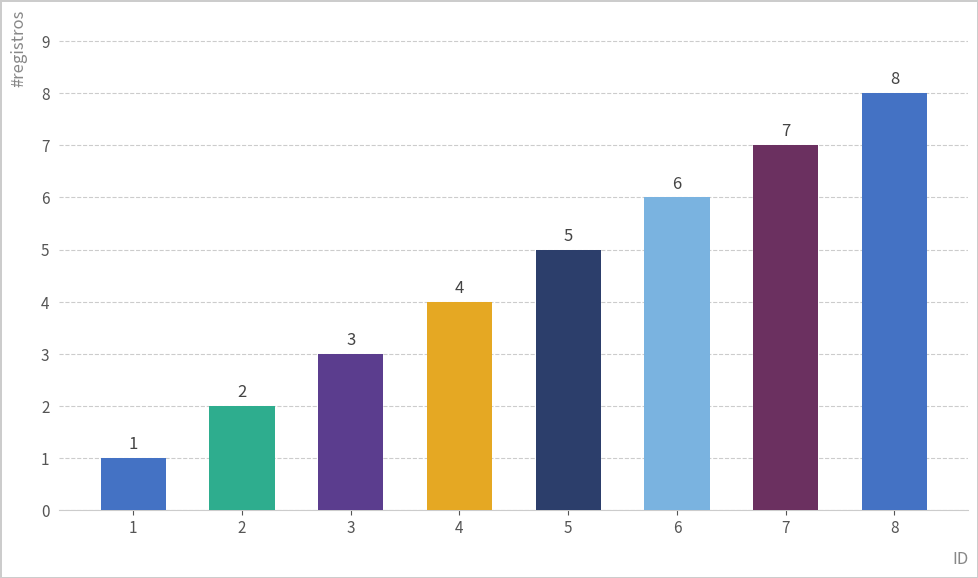

True or false: the data shows 2 at 5.

False